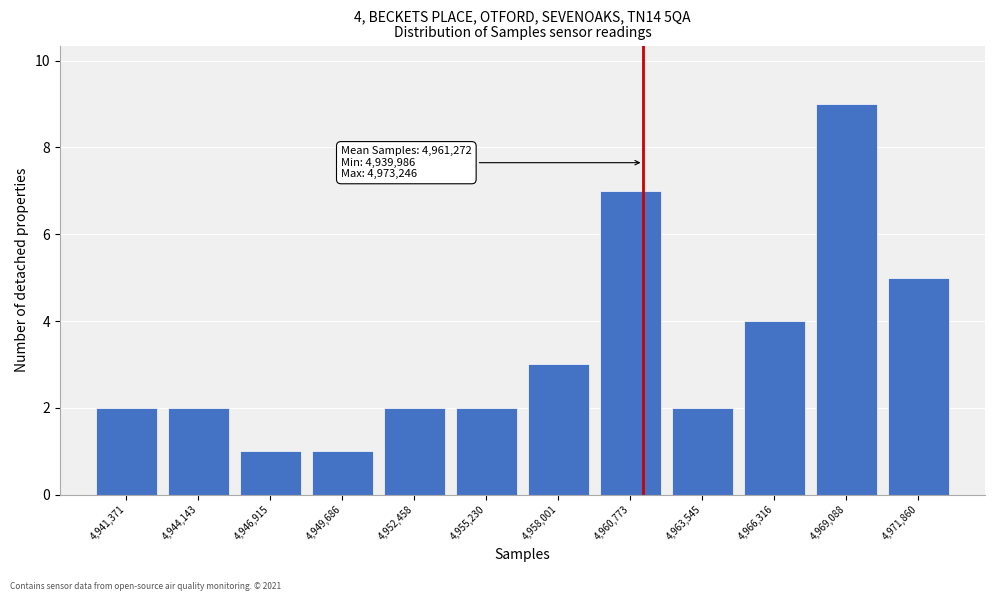

Over which range of the x-axis is the bar tallest?

4967500 to 4970500